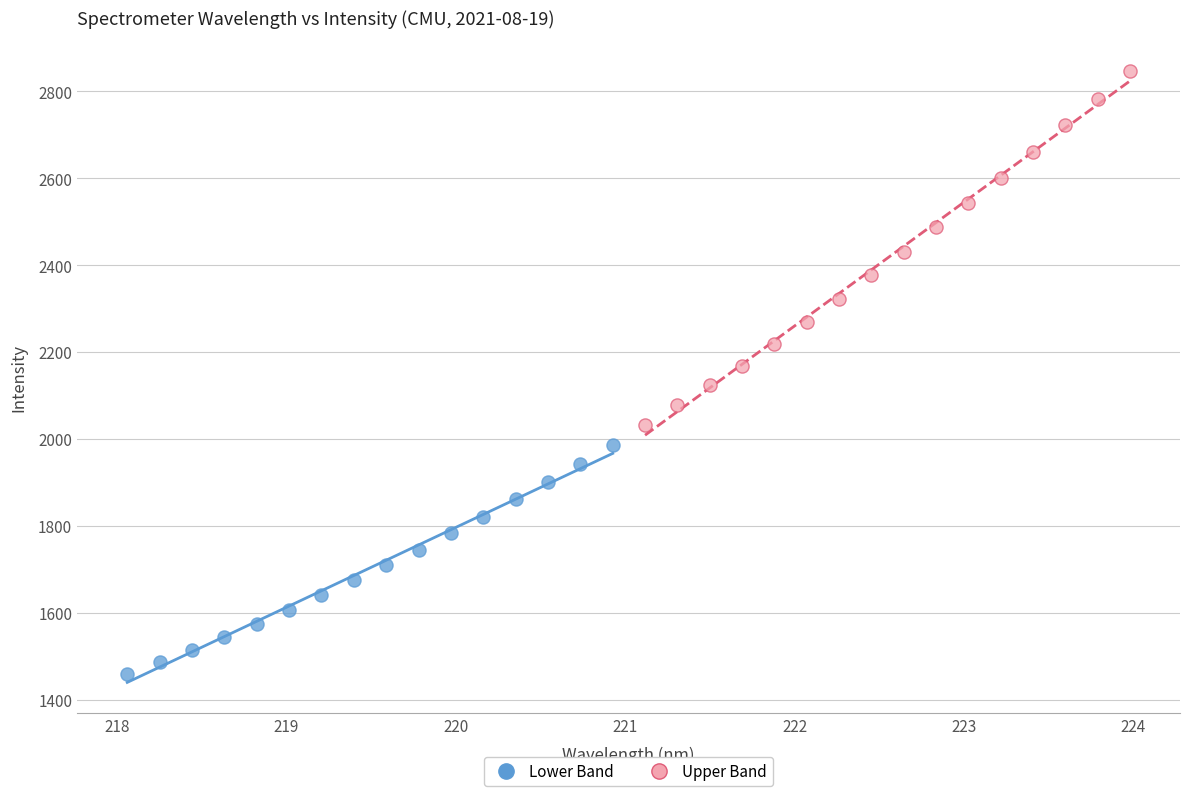

Which series has the widest spread of Y values?

Upper Band